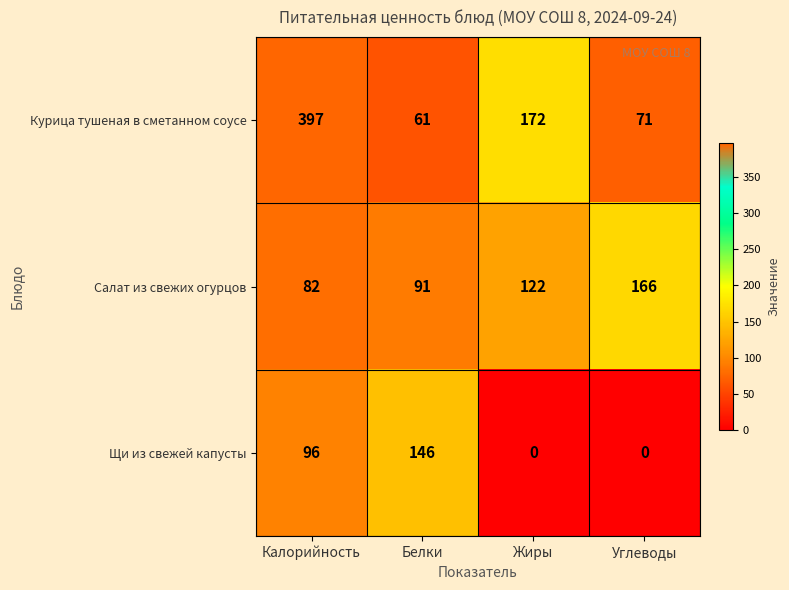

At which category is the sum across all series the highest?

Калорийность